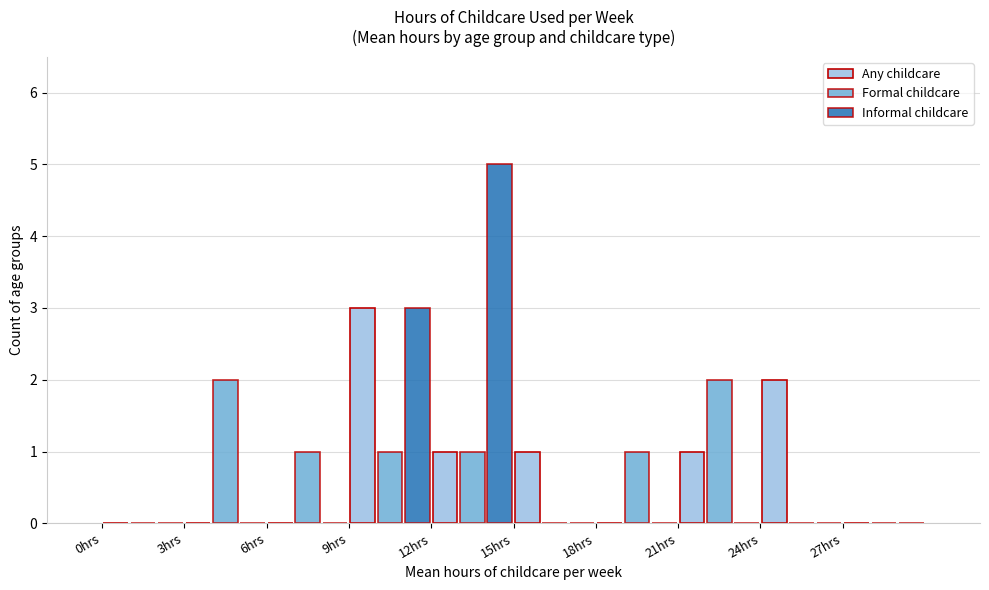

Reading left to right, transcribe this chart: for each range on the x-axis, give the height of each series' bar. The values are not printed on the chart, so give them approximately, as read against the axis.

0 to 3: Any childcare=0	Formal childcare=0	Informal childcare=0
3 to 6: Any childcare=0	Formal childcare=2	Informal childcare=0
6 to 9: Any childcare=0	Formal childcare=1	Informal childcare=0
9 to 12: Any childcare=3	Formal childcare=1	Informal childcare=3
12 to 15: Any childcare=1	Formal childcare=1	Informal childcare=5
15 to 18: Any childcare=1	Formal childcare=0	Informal childcare=0
18 to 21: Any childcare=0	Formal childcare=1	Informal childcare=0
21 to 24: Any childcare=1	Formal childcare=2	Informal childcare=0
24 to 27: Any childcare=2	Formal childcare=0	Informal childcare=0
27 to 30: Any childcare=0	Formal childcare=0	Informal childcare=0